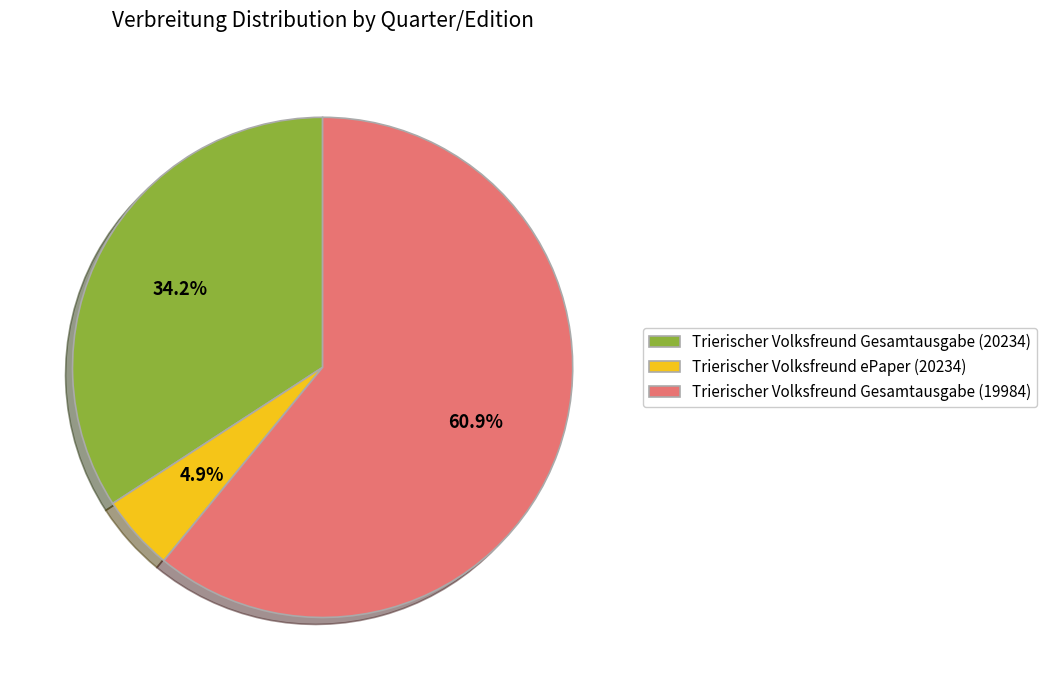

Which category accounts for the majority?

Trierischer Volksfreund Gesamtausgabe (19984)